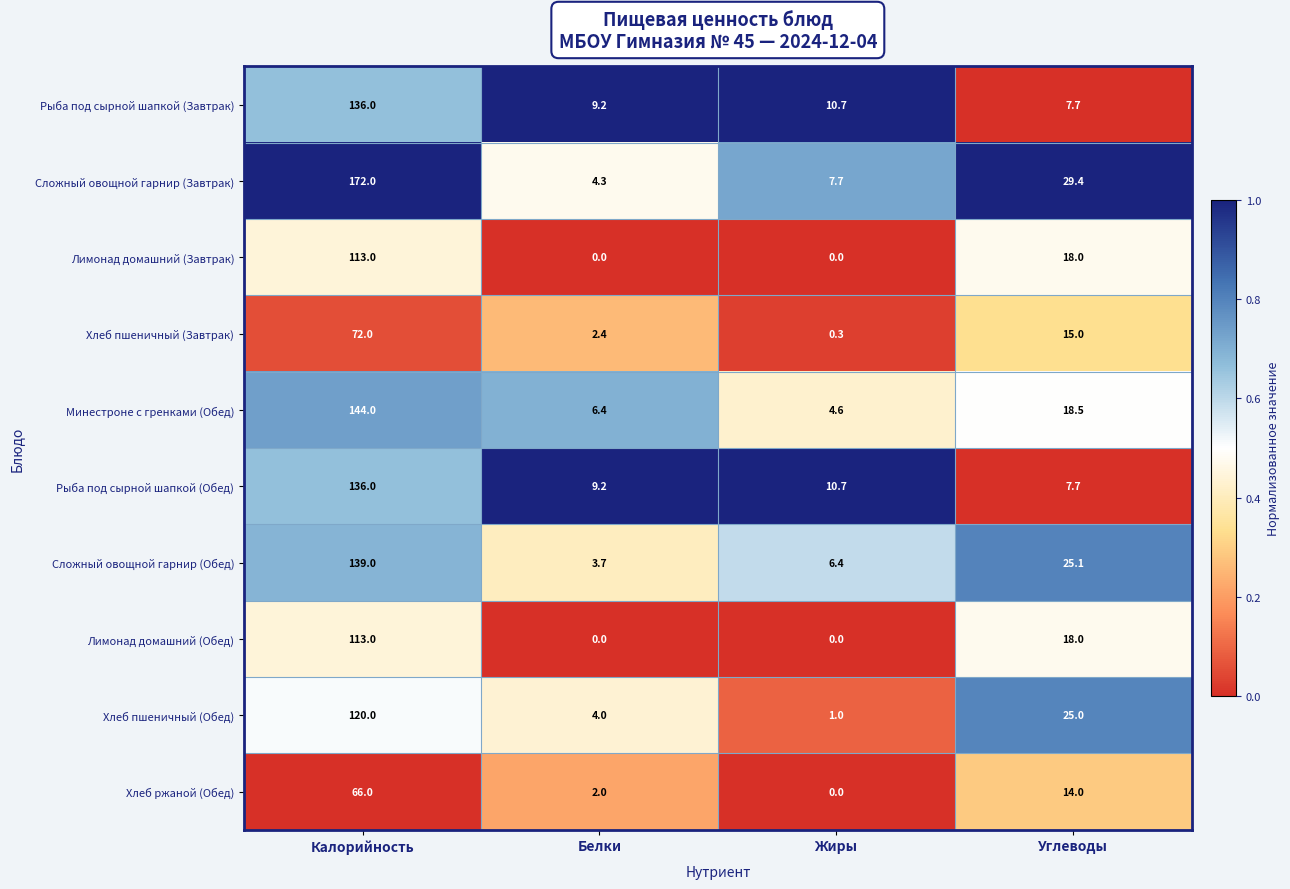

Is the value of Хлеб пшеничный (Обед) at Калорийность greater than the value of Рыба под сырной шапкой (Завтрак) at Жиры?

Yes